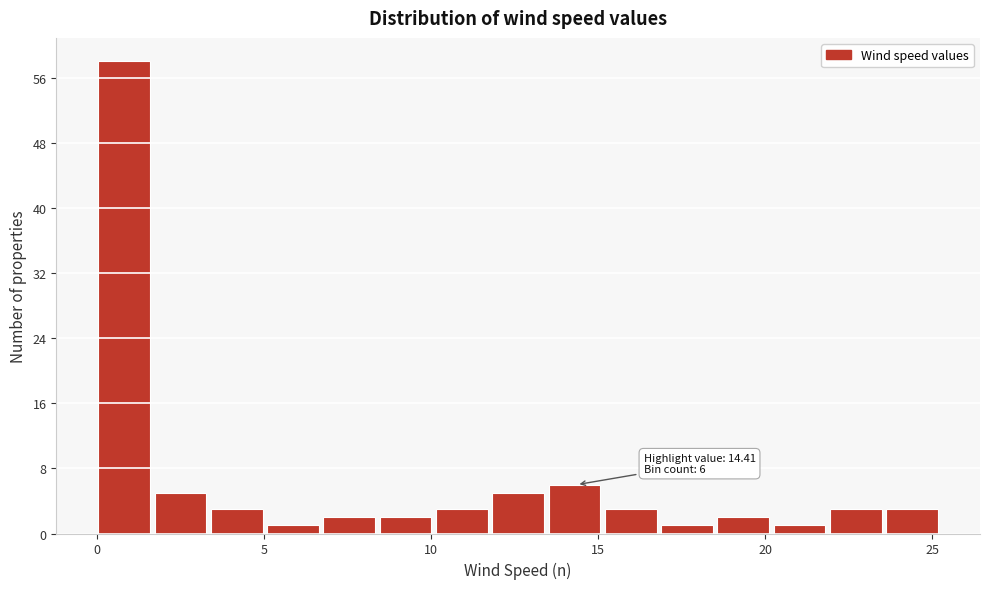

Around what value on the x-axis is the tallest bar? Give the approximate position of its centre, as read against the axis.

1.0